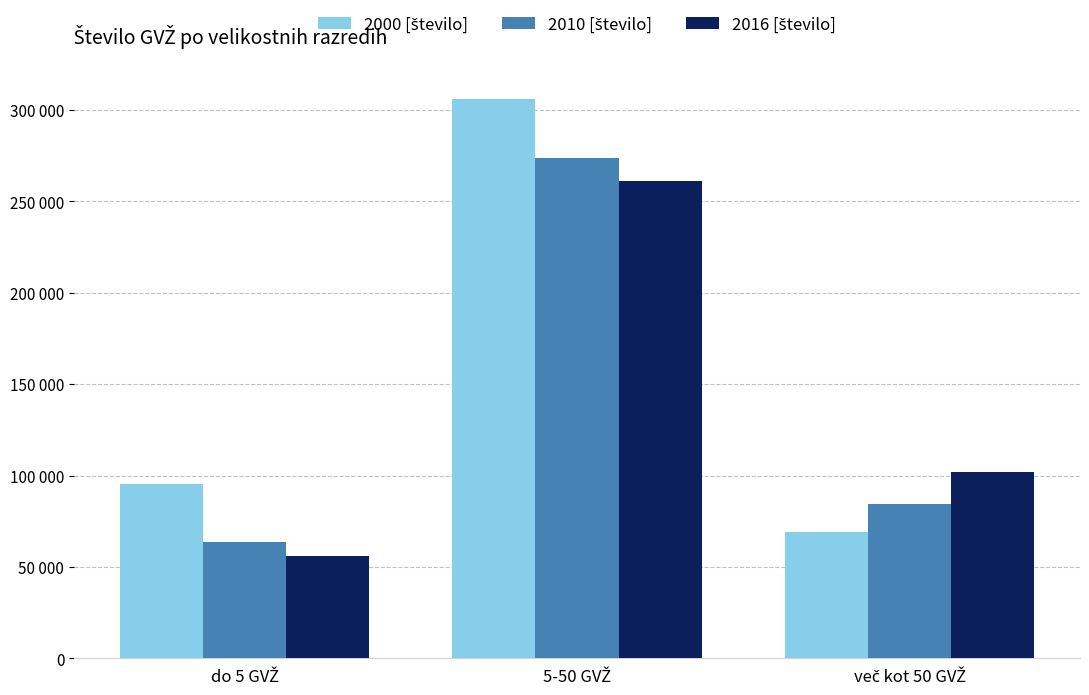

Are the bars grouped side by side (vs. stacked)?

Yes